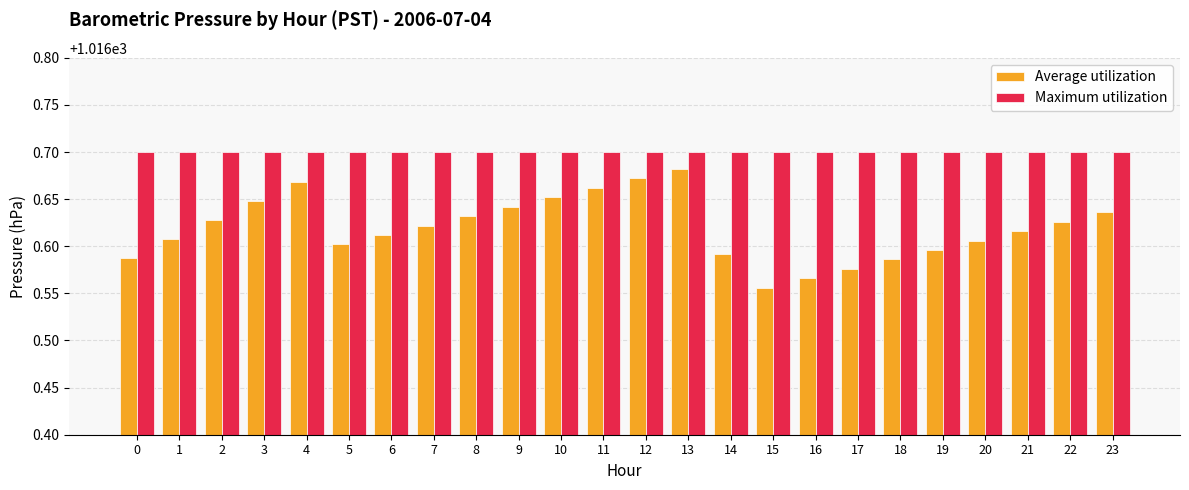

Which series has the largest range (max minus min)?

Average utilization